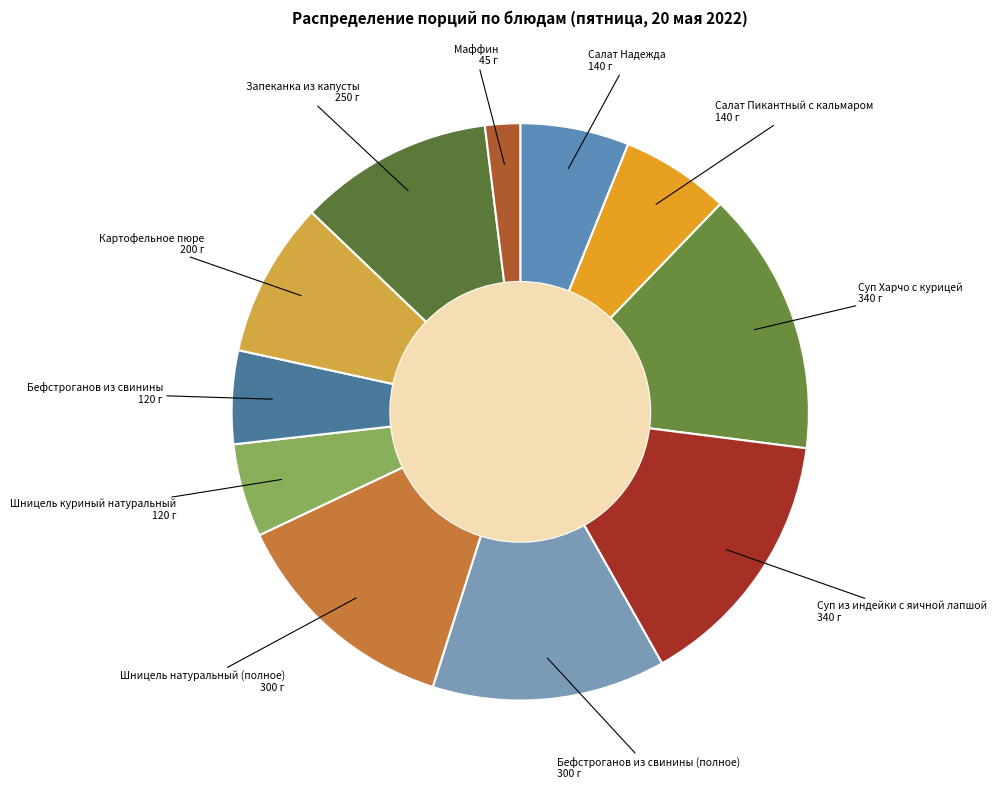

Which has a higher value, Маффин or Суп из индейки с яичной лапшой?

Суп из индейки с яичной лапшой